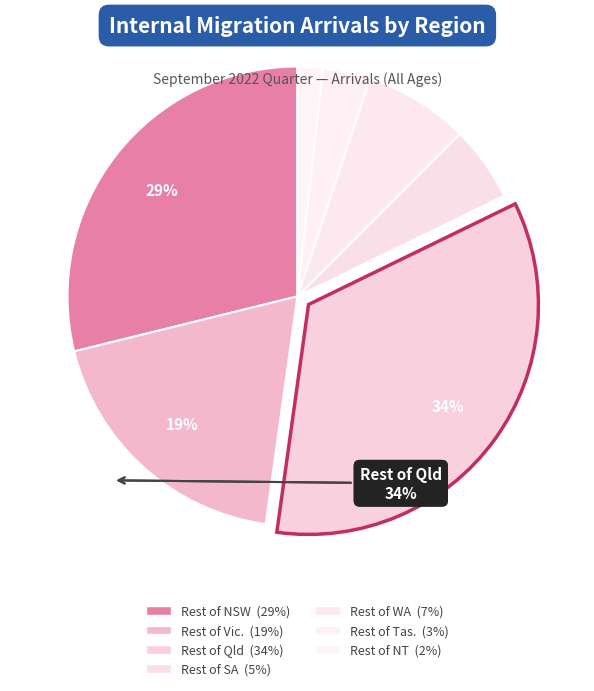

To the nearest percent, what percentage of the pie is Rest of SA?

5%